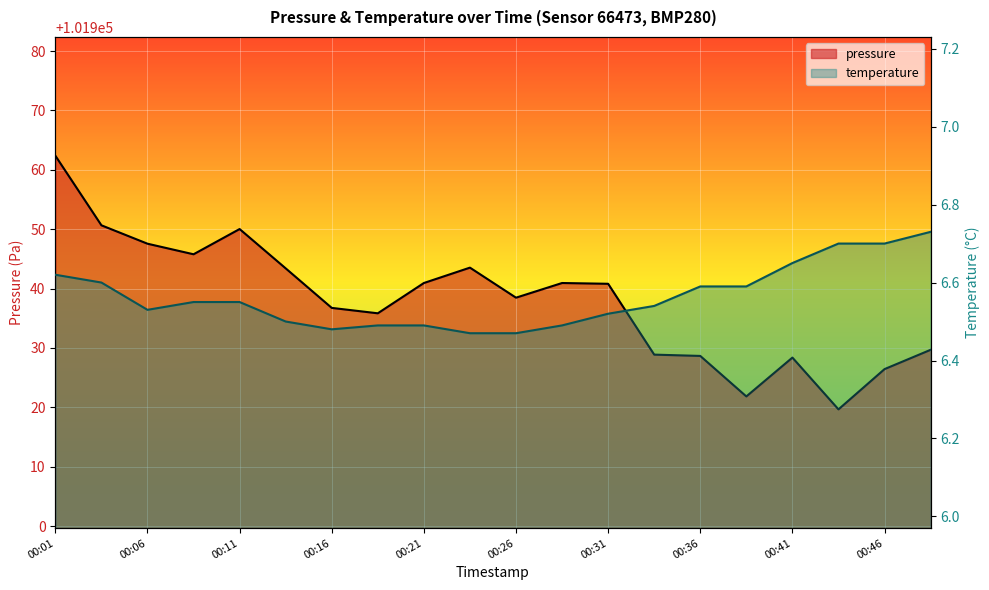

Rank the series by their average value, from lowest to highest.

temperature, pressure